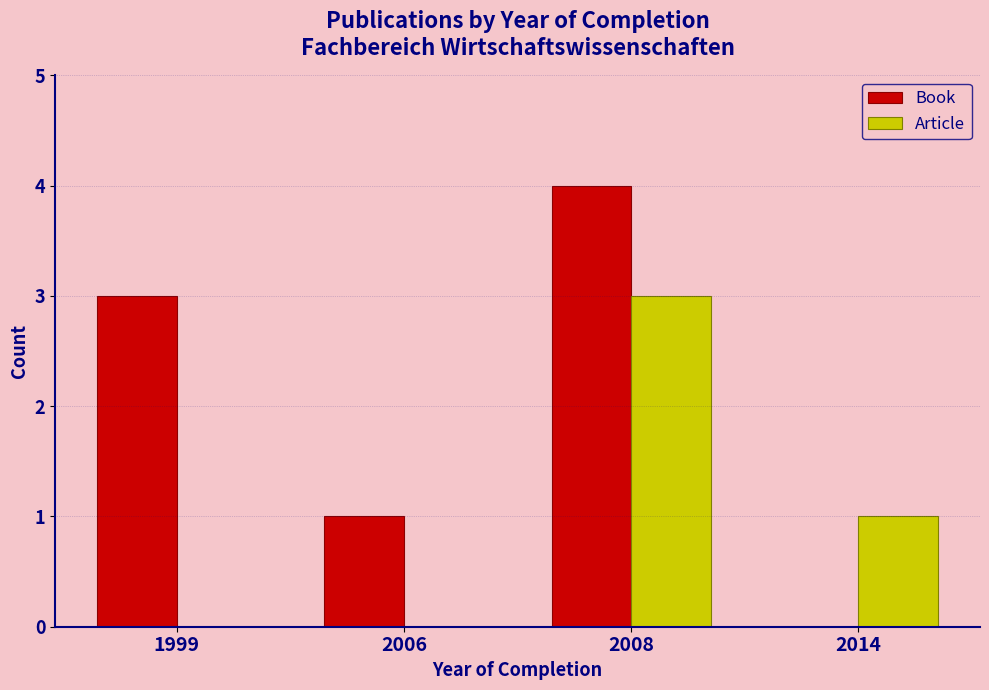

Does the chart contain stacked bars?

No